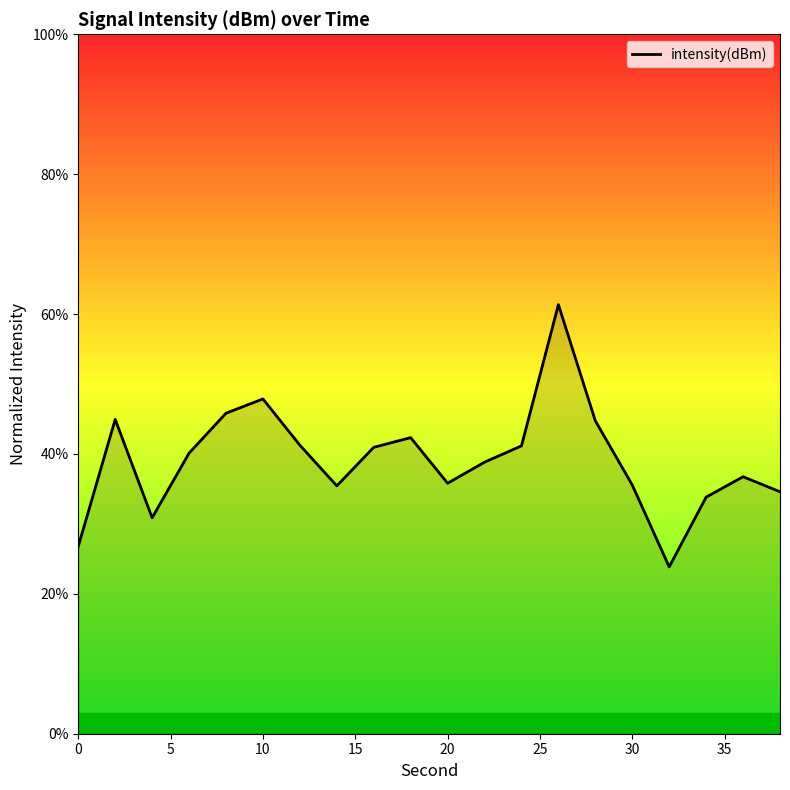

How many interior local peaks (higher than both neighbors) does the data have?

5